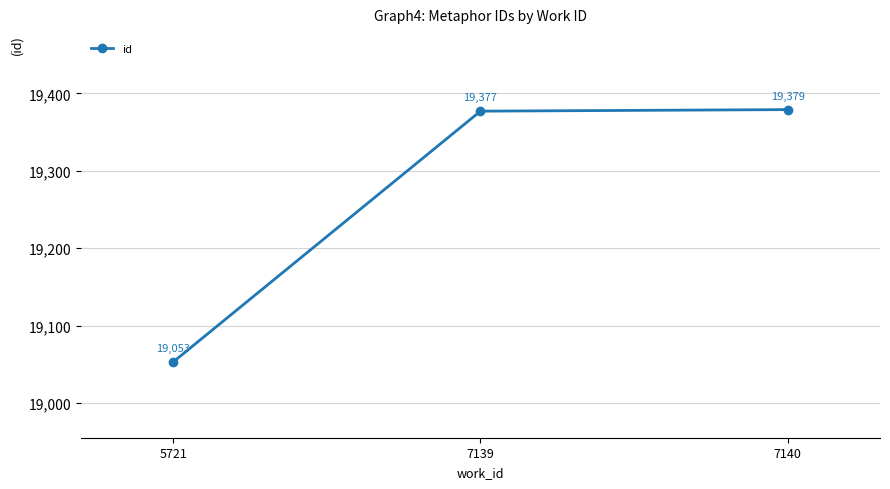

What is the difference between the maximum and minimum values?

326